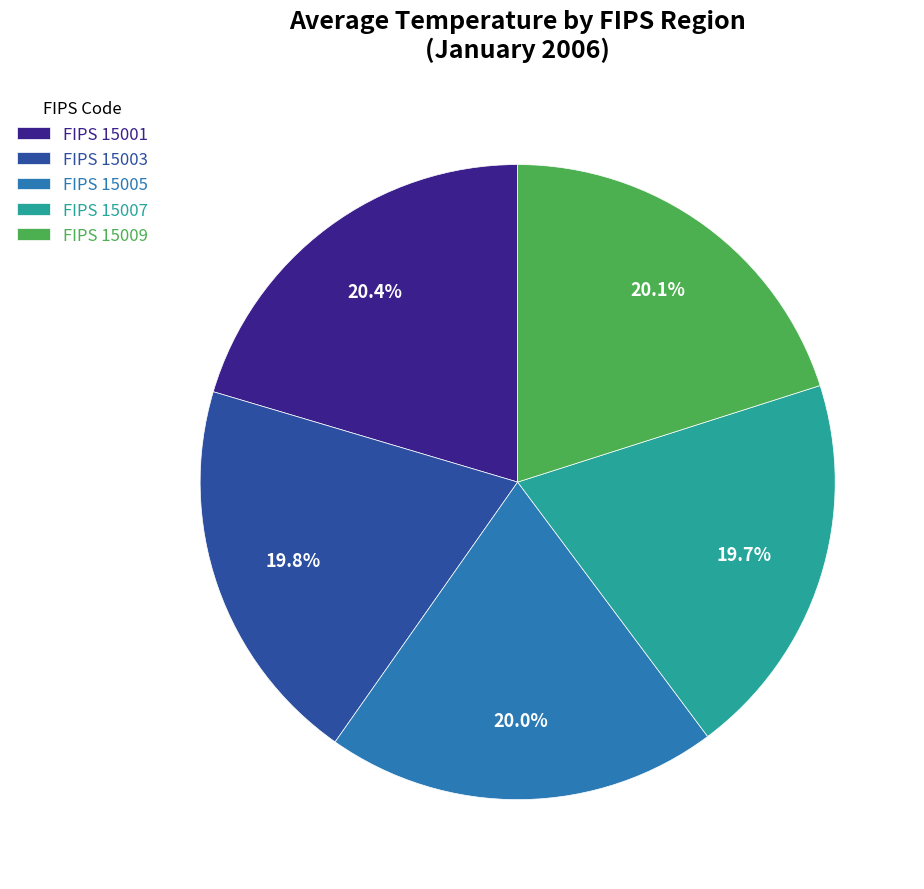

Is there a majority slice in this chart?

No